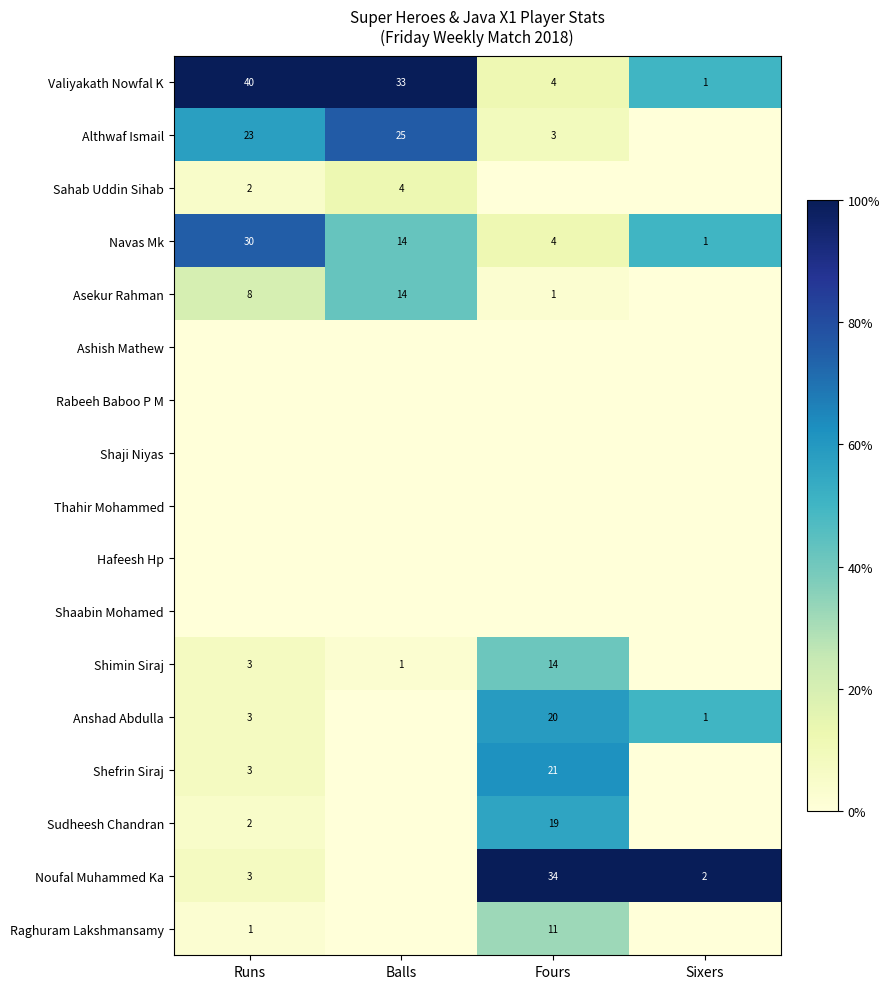

Is it true that Anshad Abdulla equals 20 at Fours?

True